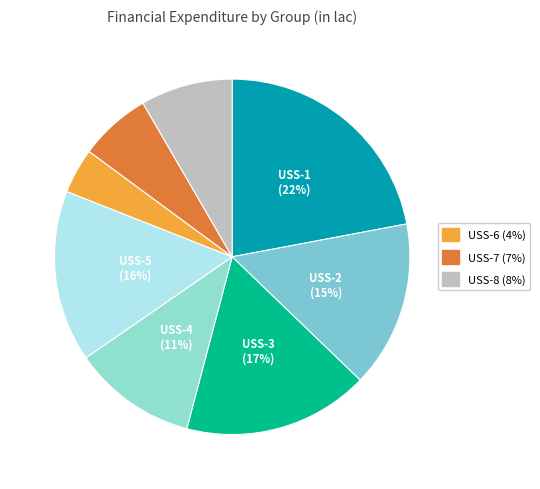

How many segments does this pie chart have?

8